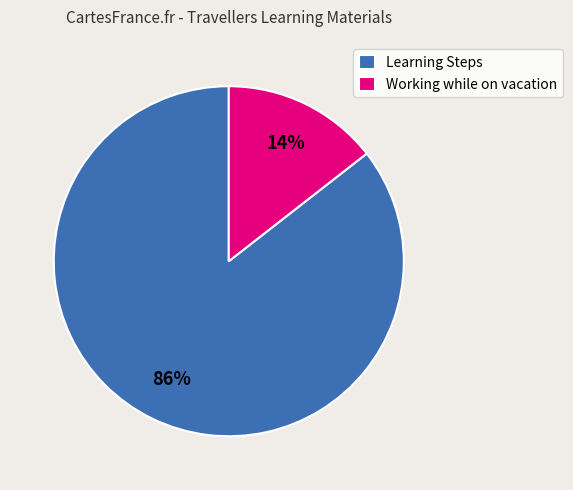

Which category has the smallest portion of the pie?

Working while on vacation